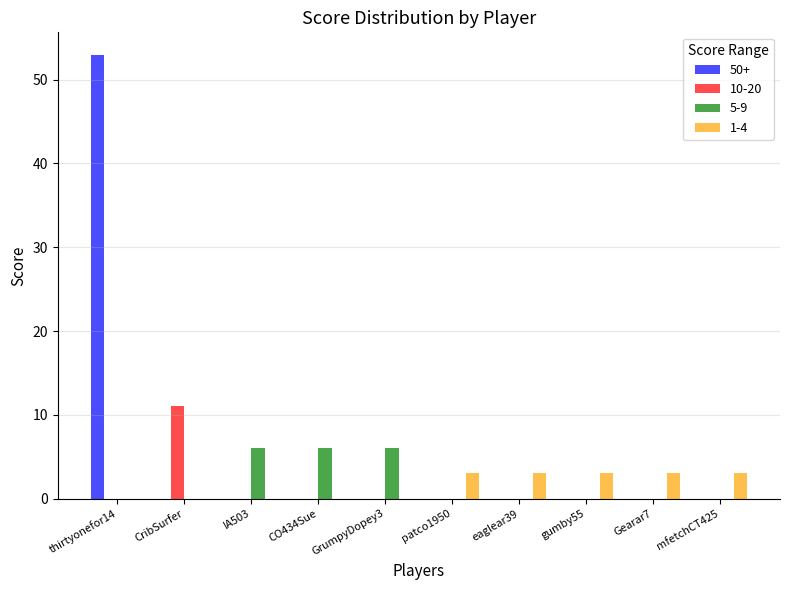

What is the sum of all 5-9 values?

18